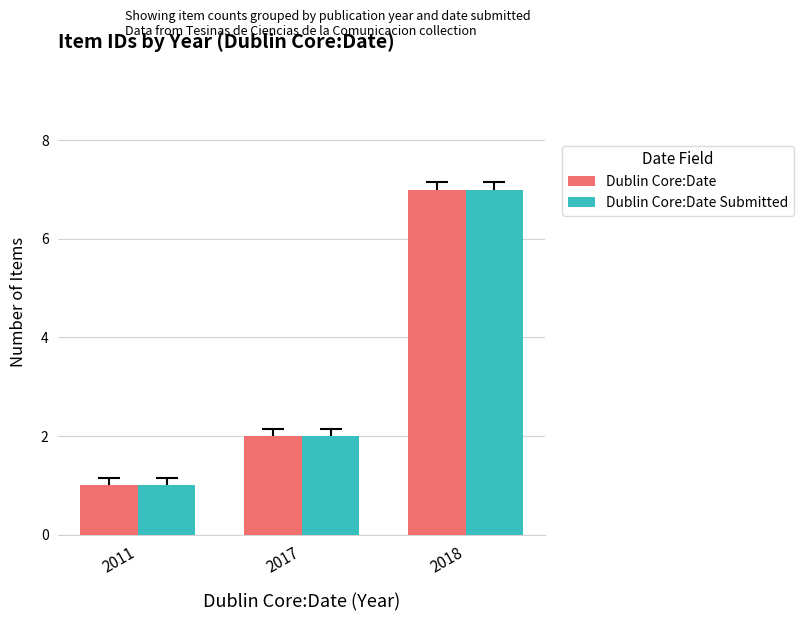

Count the number of data series in this chart.

2